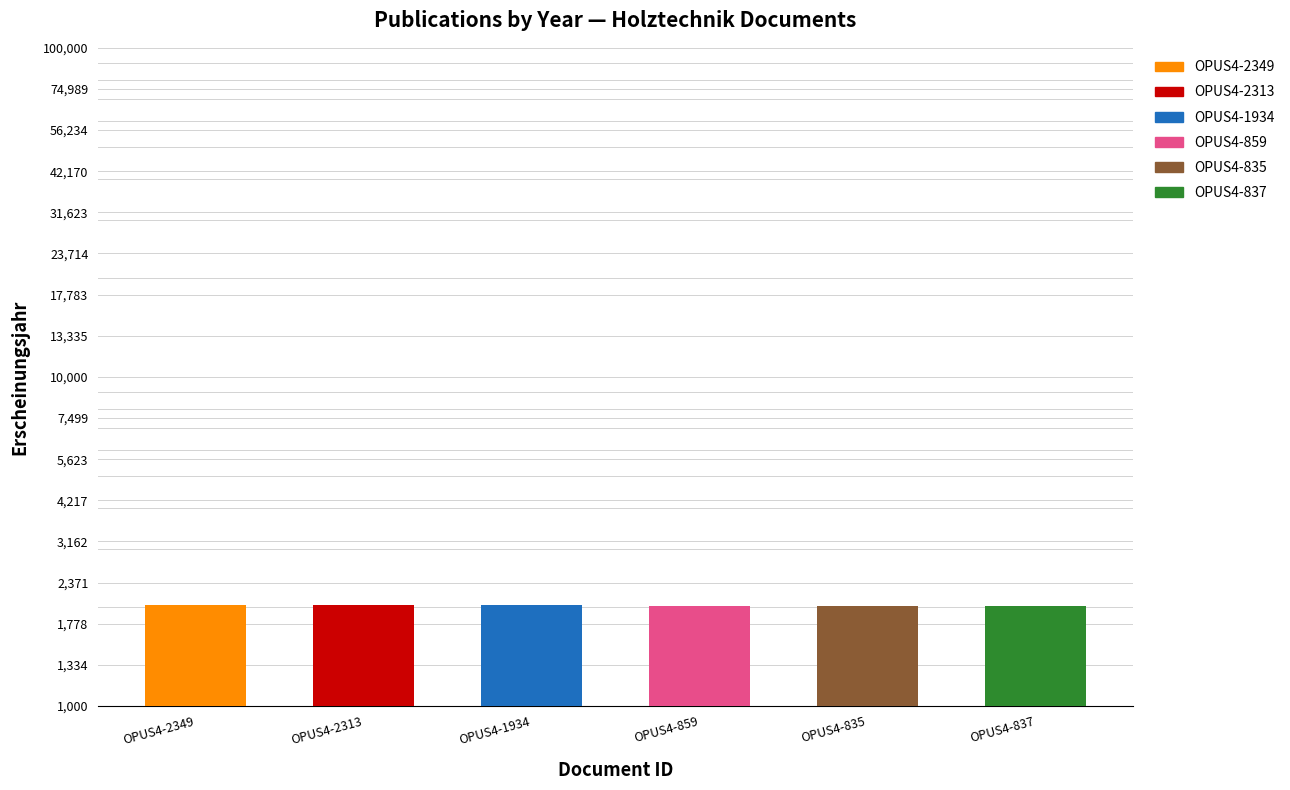

True or false: the data shows 3317 at OPUS4-859.

False